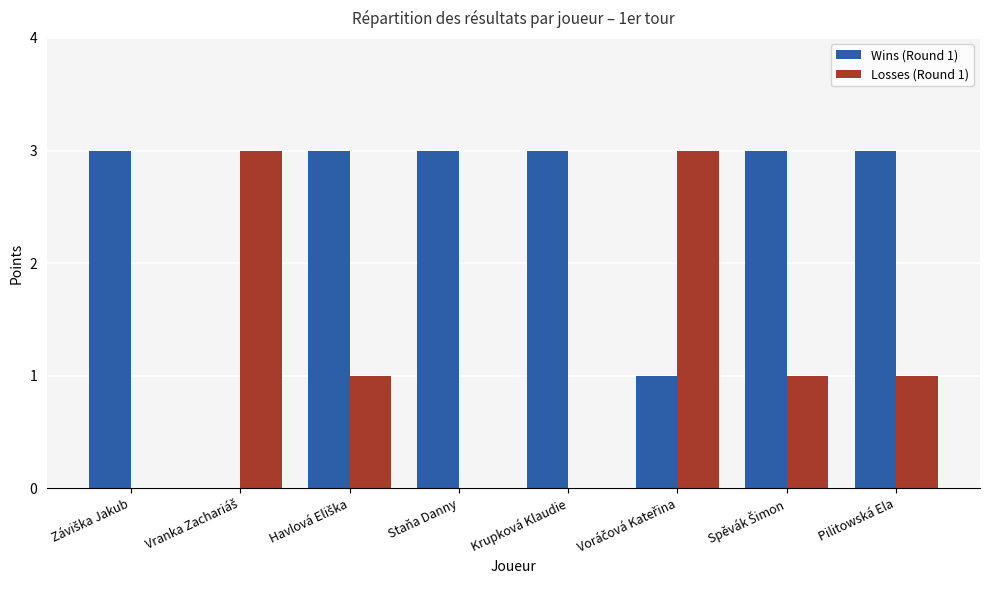

Count the Losses (Round 1) values in the range 0 to 3.

8